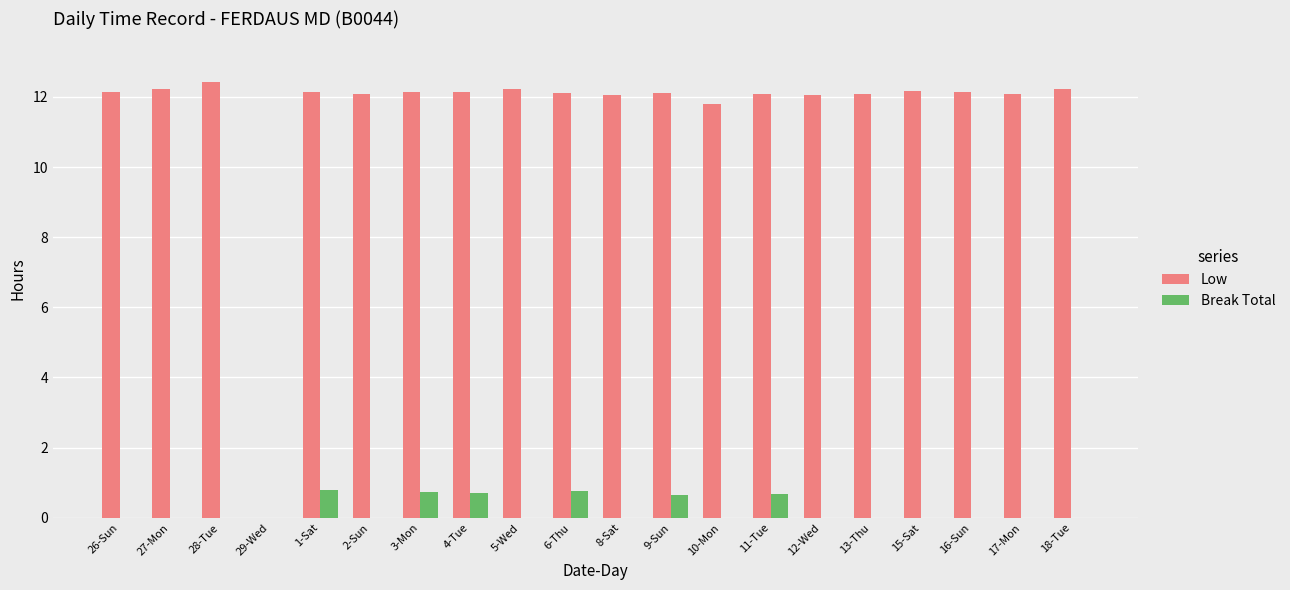

True or false: Low has a value of 16.0 at 3-Mon.

False